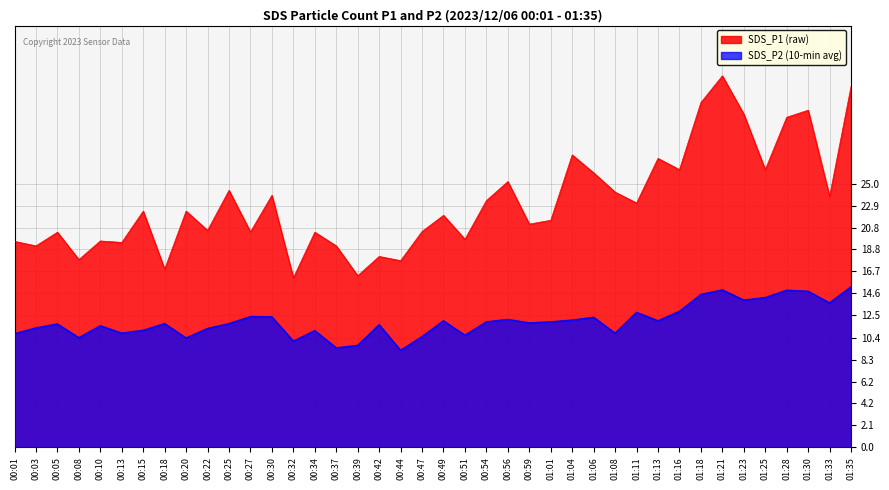

What is the difference between the second highest and second lowest values in the SDS_P2 (10-min avg) series?

5.5